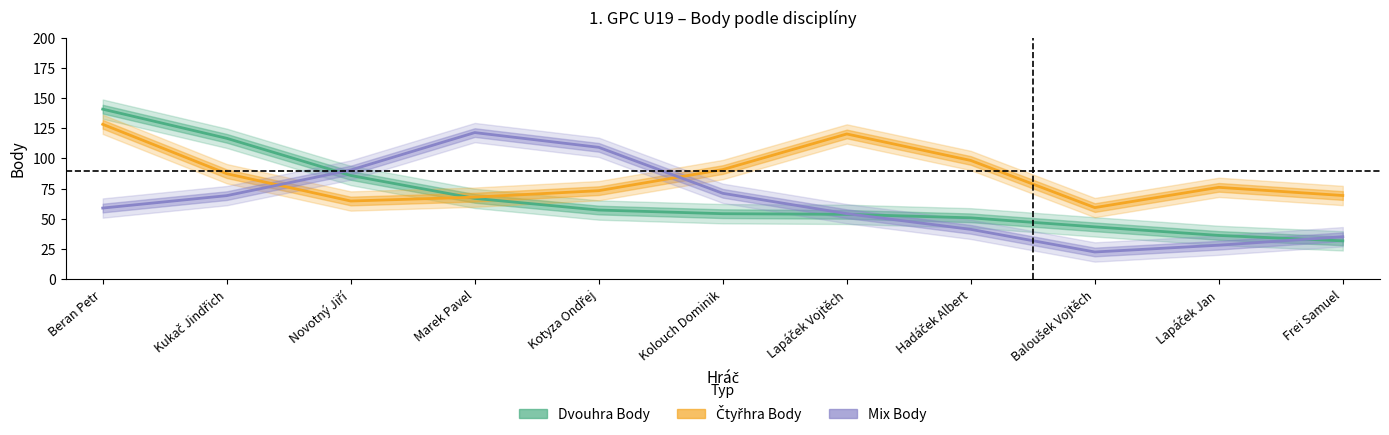

How many times do Dvouhra Body and Čtyřhra Body cross each other?

1